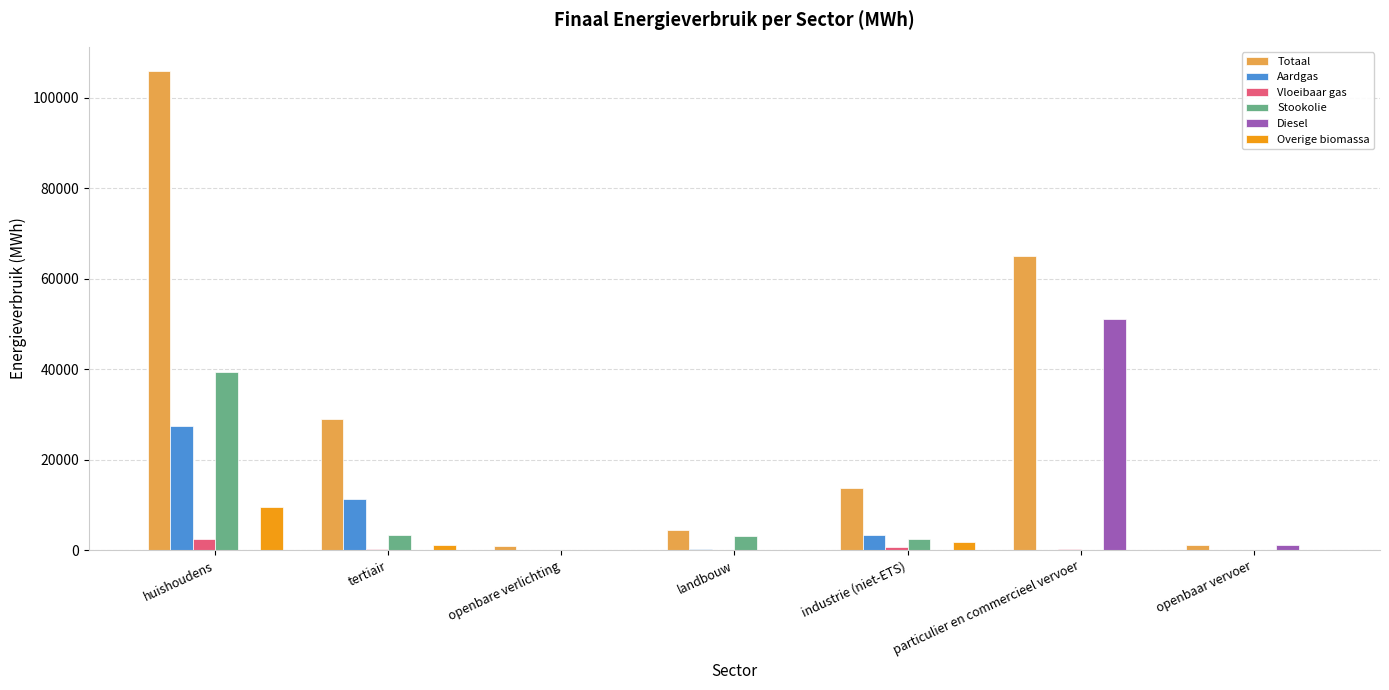

The Aardgas series shows 0.0 at openbare verlichting. True or false?

True